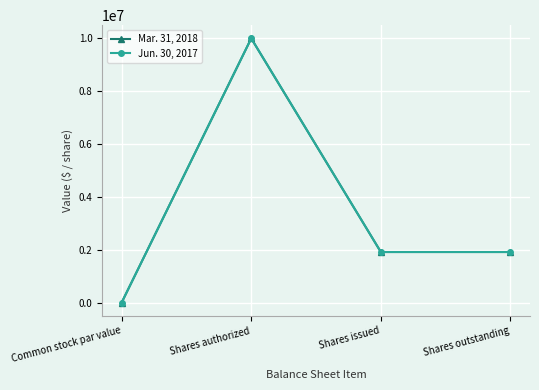

Which label corresponds to the largest value in the chart?

Shares authorized